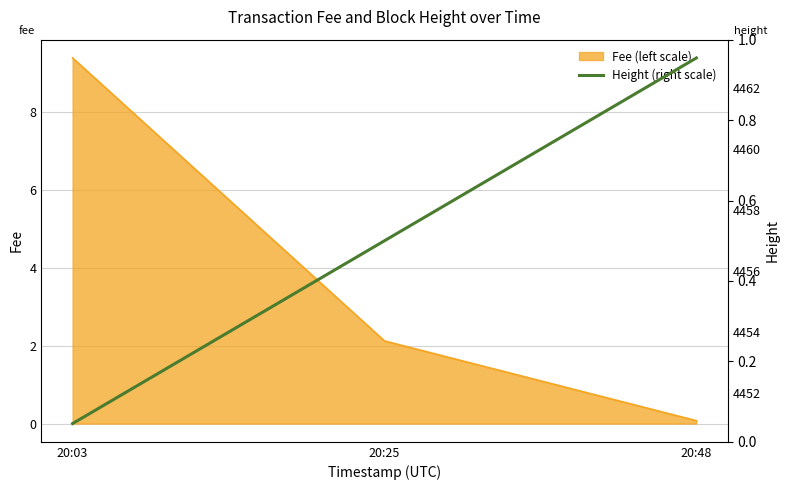

The value at 20:48 is 4463. True or false?

True